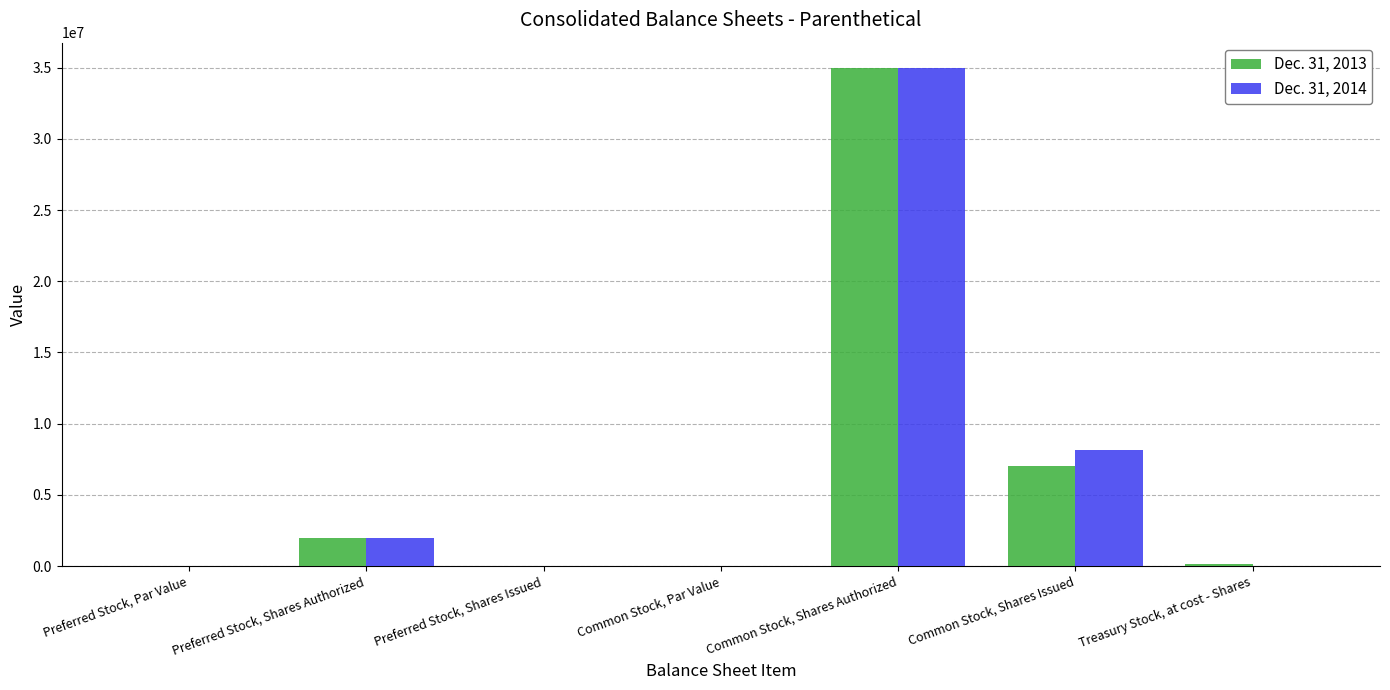

The Dec. 31, 2013 series shows 7047521.0 at Common Stock, Shares Issued. True or false?

True